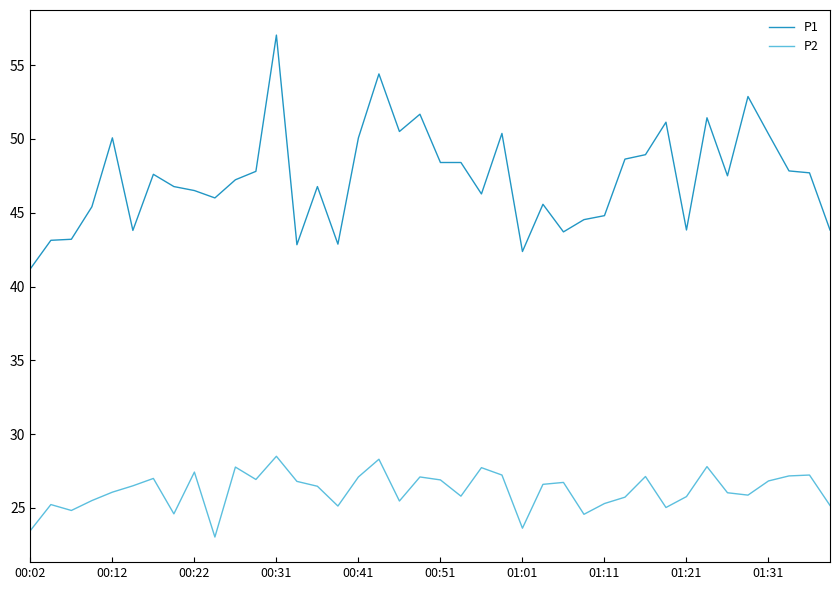

What is the difference between the maximum and minimum values in the P2 series?

5.5